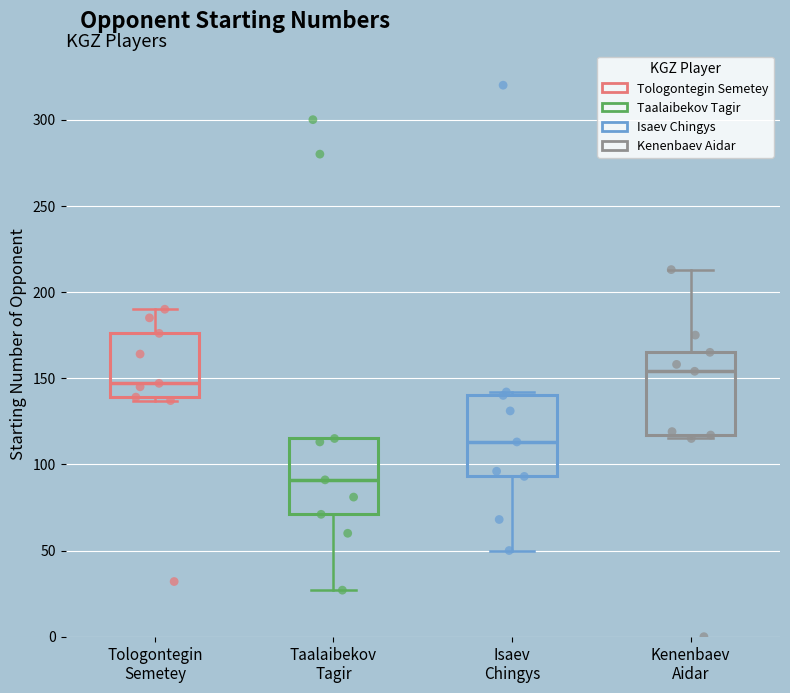

Where is the lower edge of the box for Isaev Chingys on the y-axis? The values are not printed on the chart, so give them approximately, as read against the axis.

95